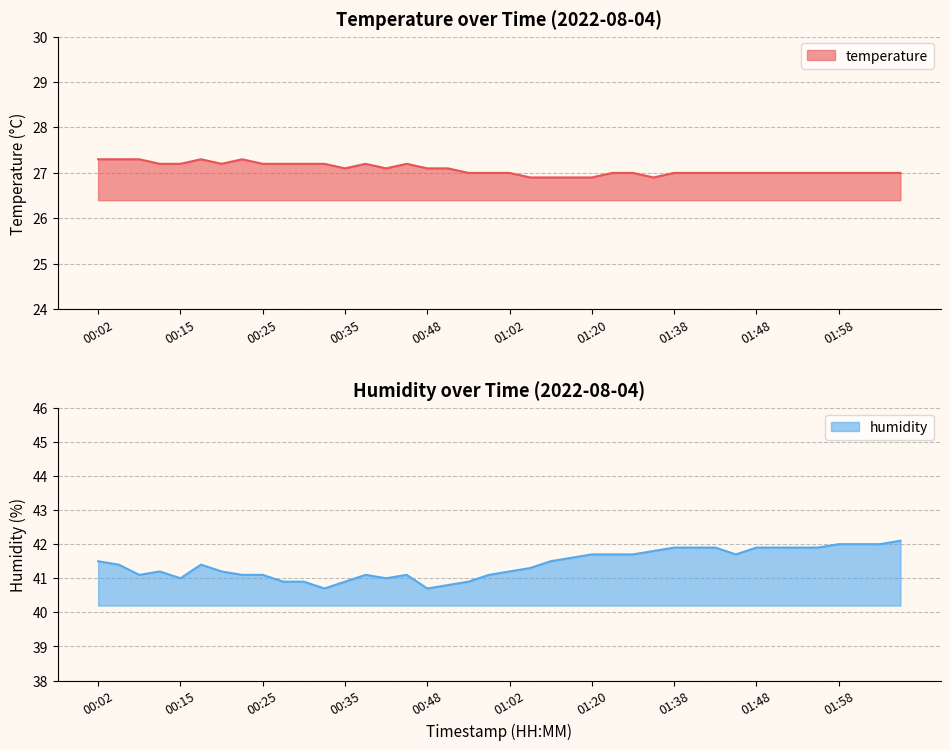

Where is the first local maximum for humidity?

00:12